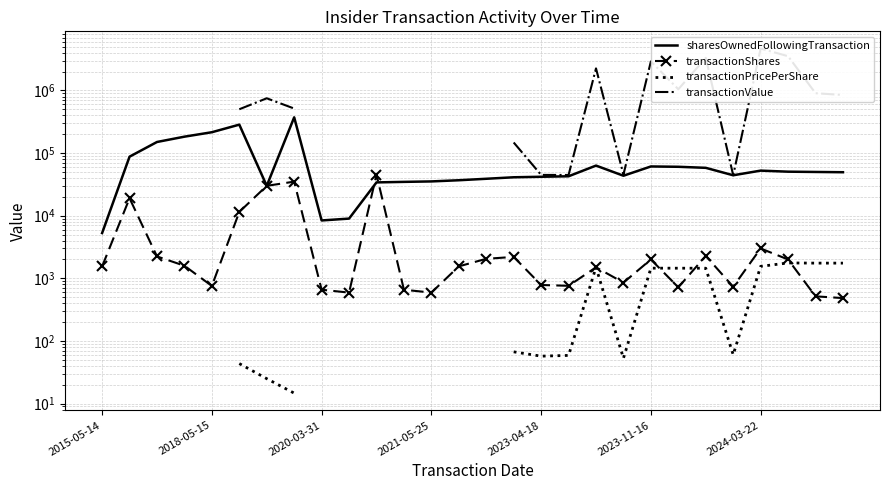

Between 2023-04-18 and 19, which series saw the biggest shift?

sharesOwnedFollowingTransaction